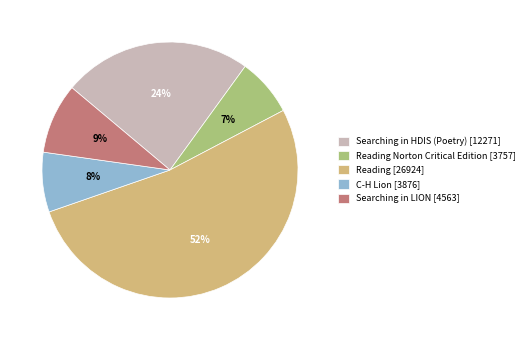

Approximately how many times larger is the value at Reading Norton Critical Edition [3757] compared to Searching in LION [4563]?

0.8